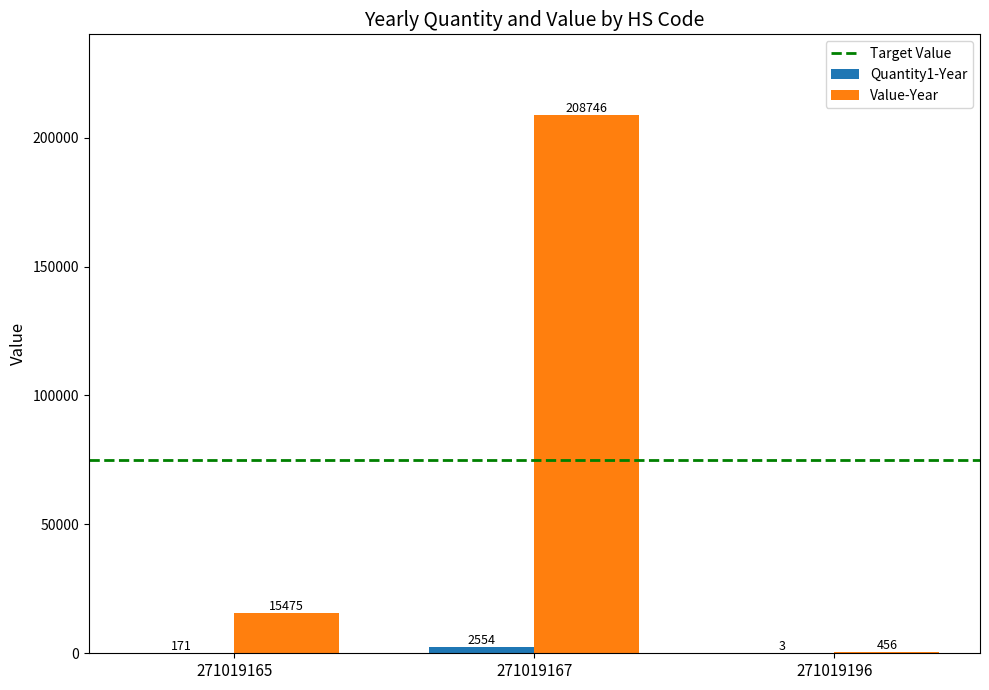

The value of Quantity1-Year at 271019165 is 171. True or false?

True